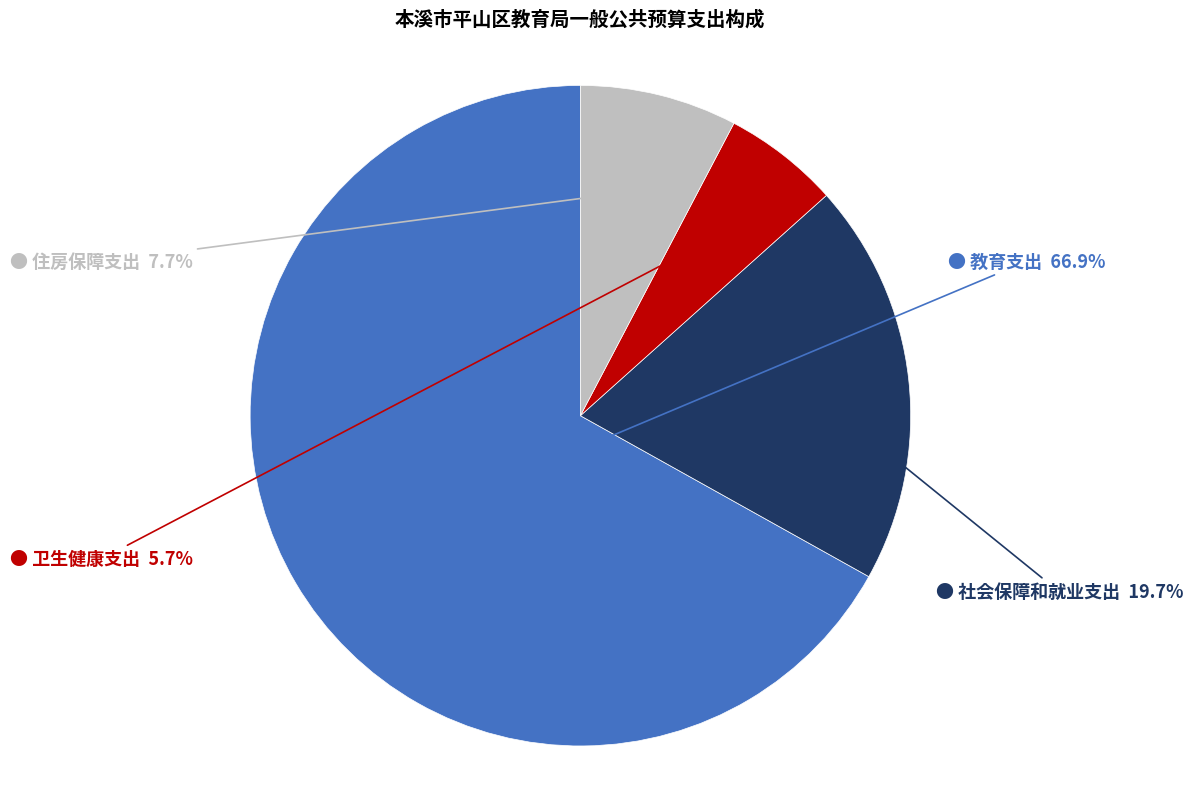

How many slices are in this pie chart?

4